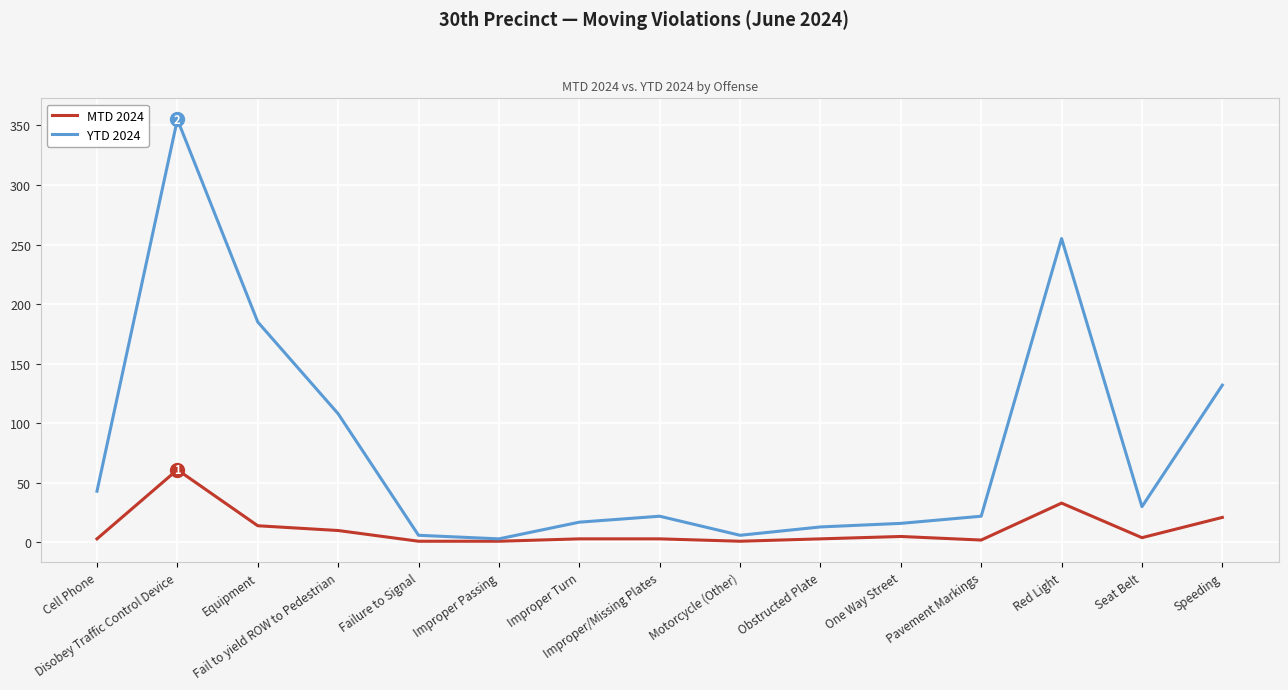

What position from the left is Red Light?

13